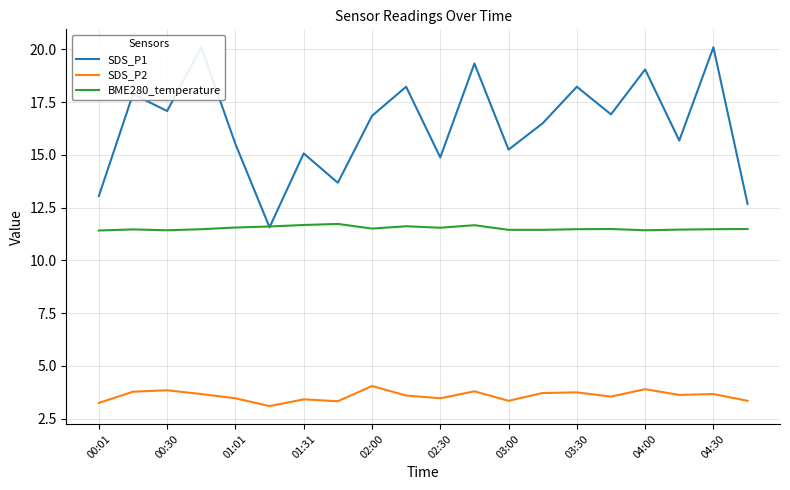

What is the lowest value of the BME280_temperature series?

11.4